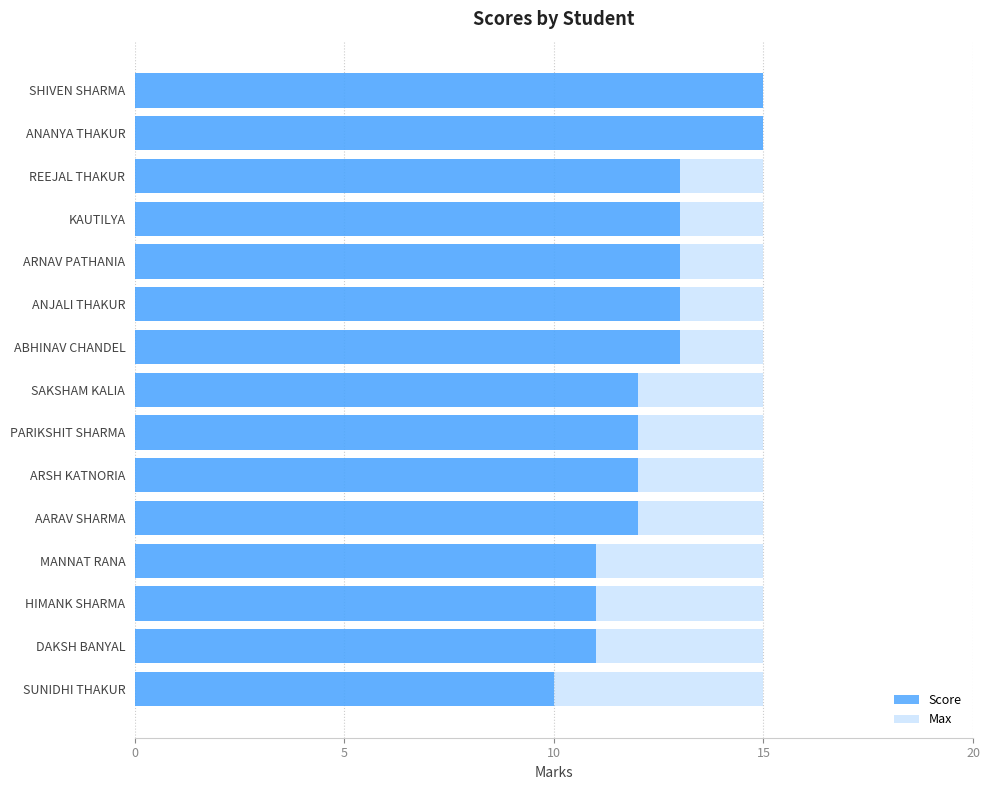

Does the chart contain any negative values?

No